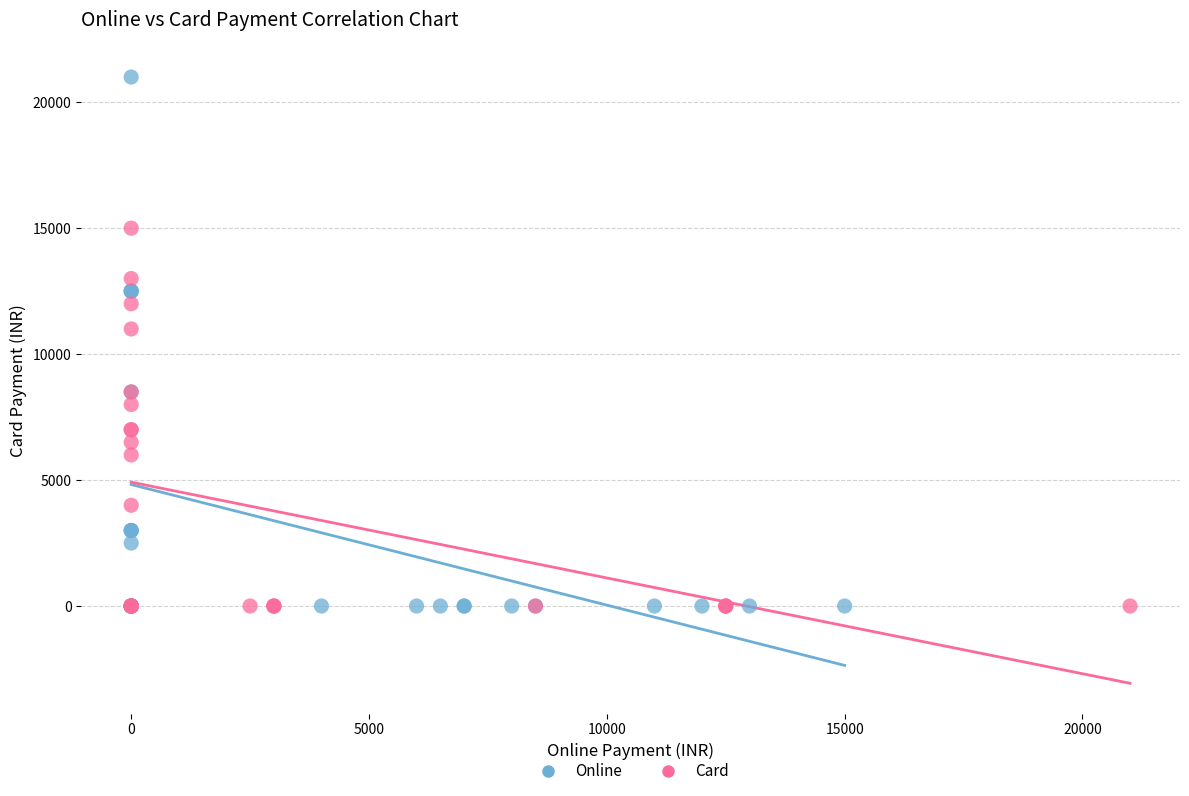

Which series has the largest Y range (max minus min)?

Online